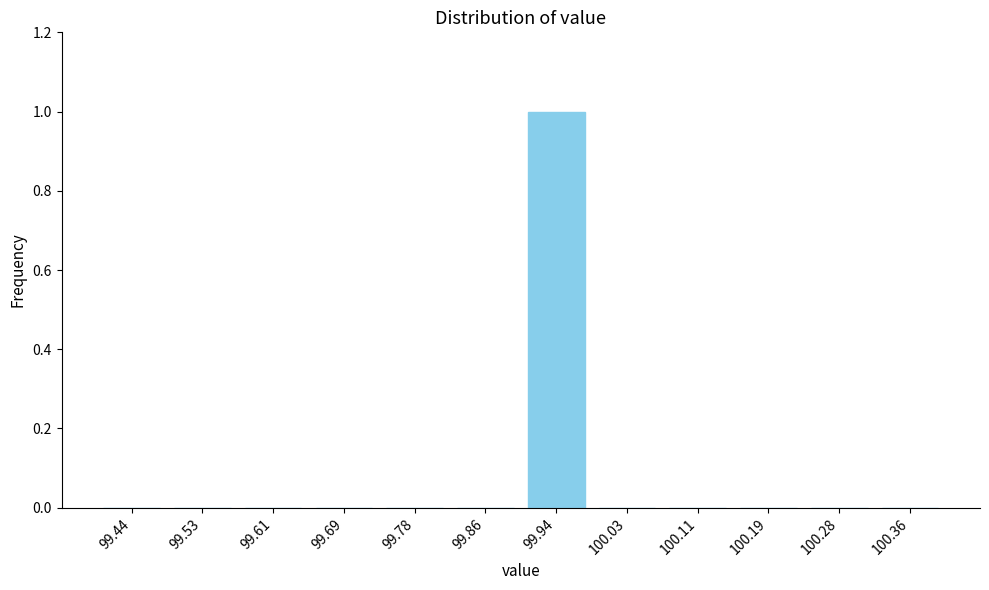

Reading left to right, list all the values displayed in this chart.

99.44=0	99.53=0	99.61=0	99.69=0	99.78=0	99.86=0	99.94=1	100.03=0	100.11=0	100.19=0	100.28=0	100.36=0